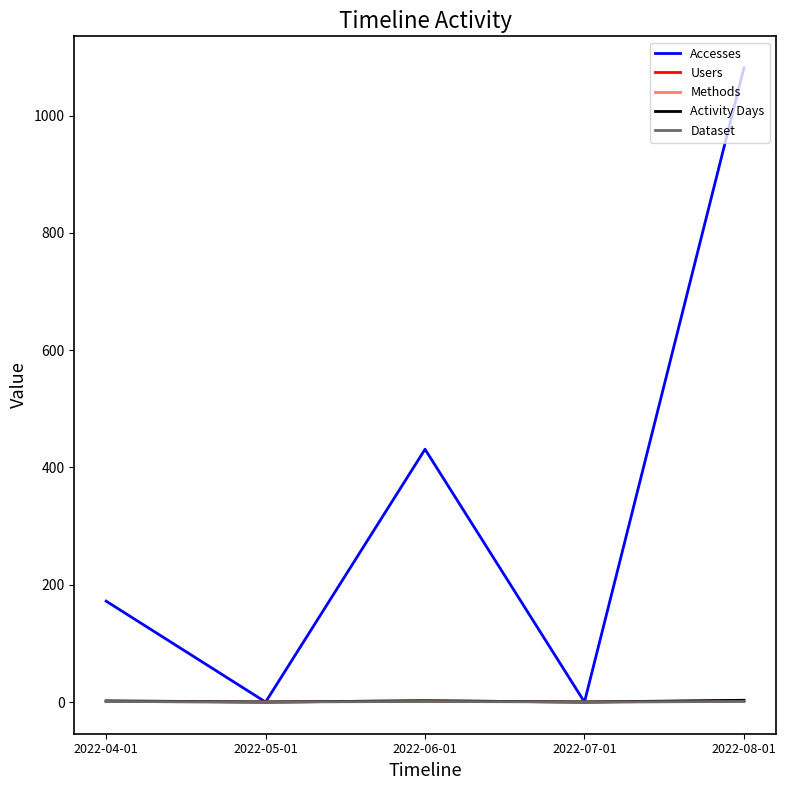

Which series has the widest spread of values?

Accesses